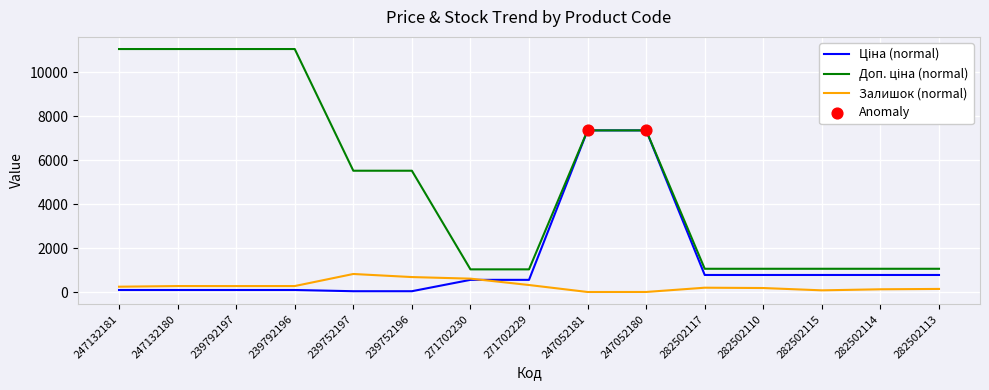

What is the difference between the highest and lowest values at 271702229?

711.0